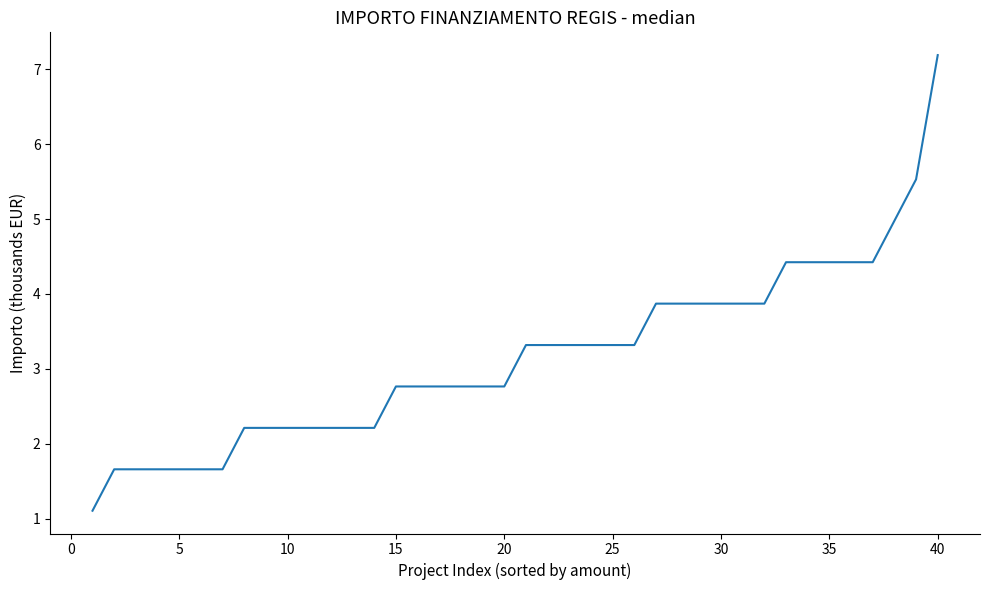

What is the minimum value shown in the chart?

1.1